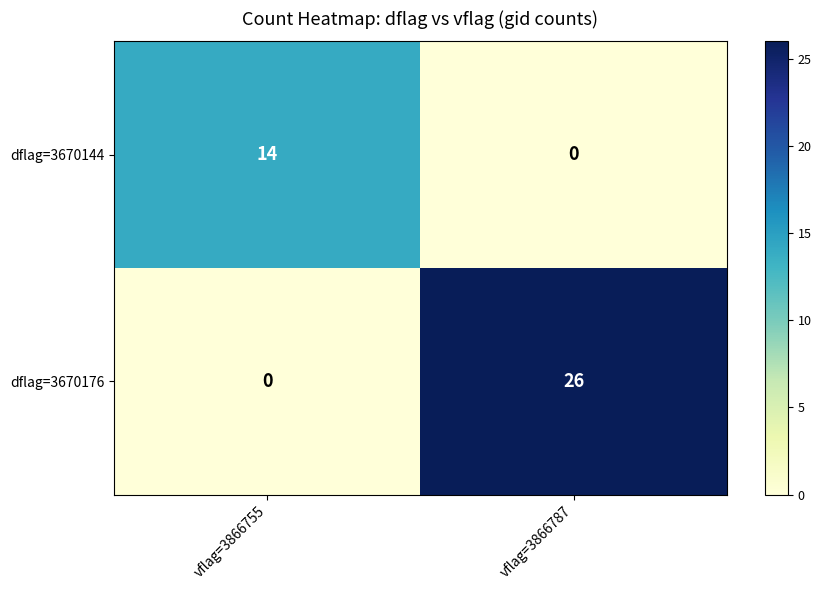

List the series in order of their peak value, lowest first.

dflag=3670144, dflag=3670176